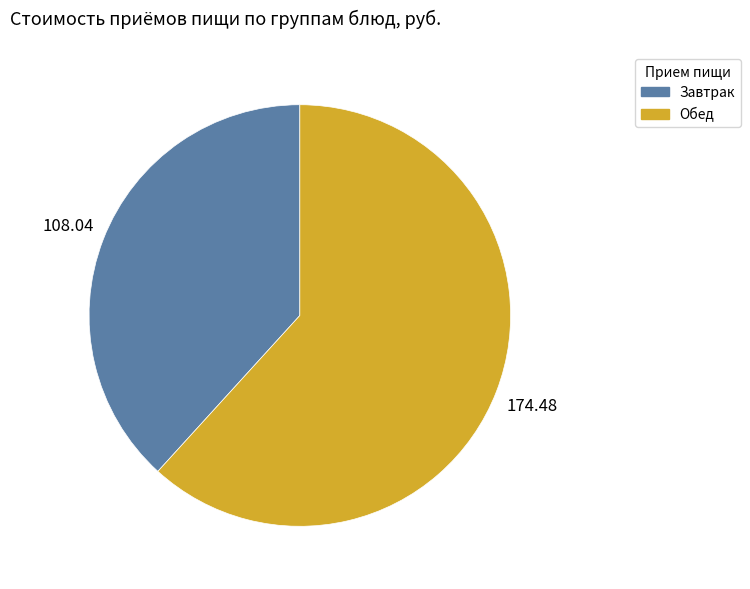

How many slices are in this pie chart?

2